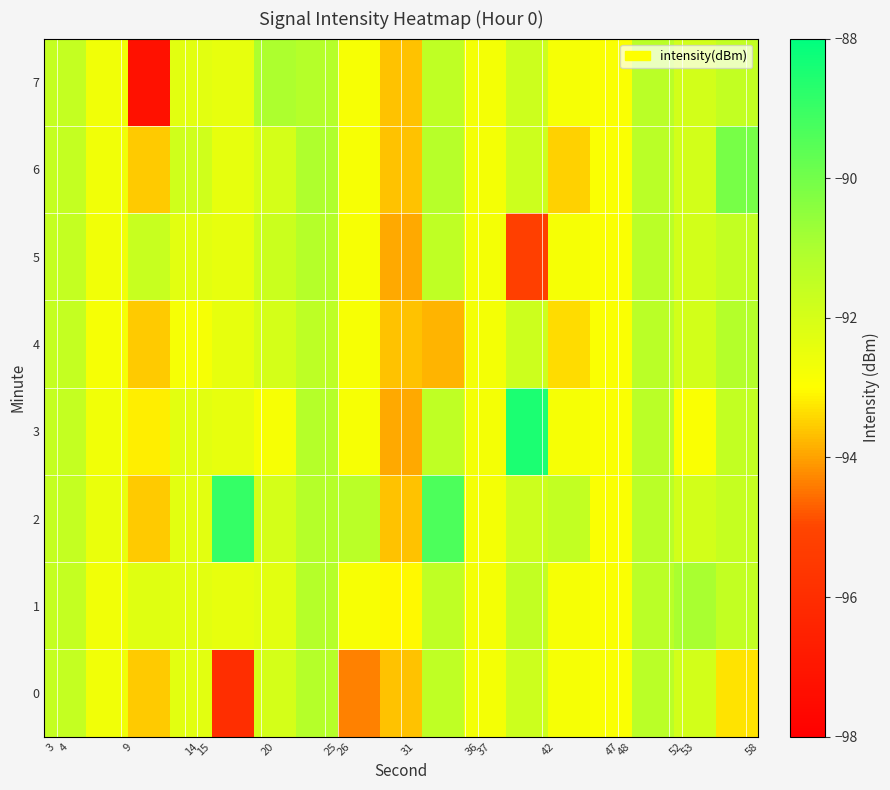

What is the minimum value shown in the chart?

-97.2